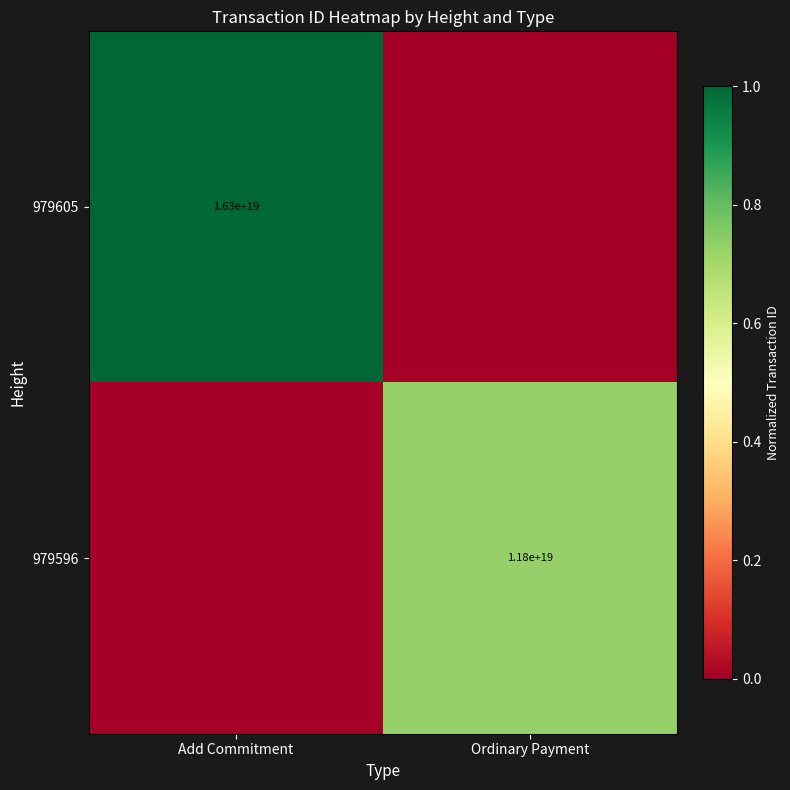

Is the value of 979605 at Add Commitment greater than the value of 979596 at Ordinary Payment?

Yes